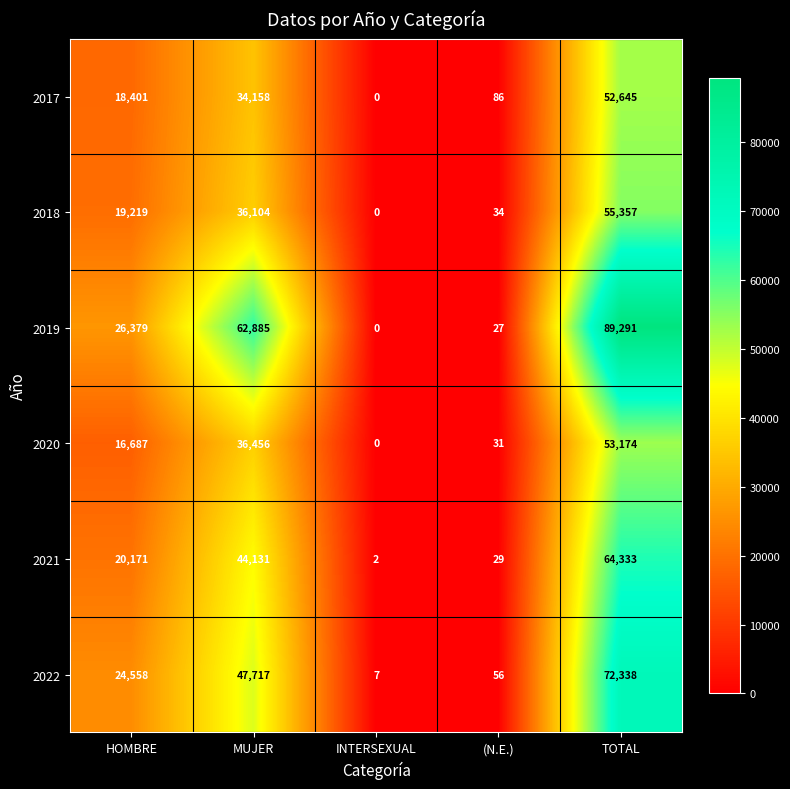

At which label is 2017 closest to 26322?

MUJER